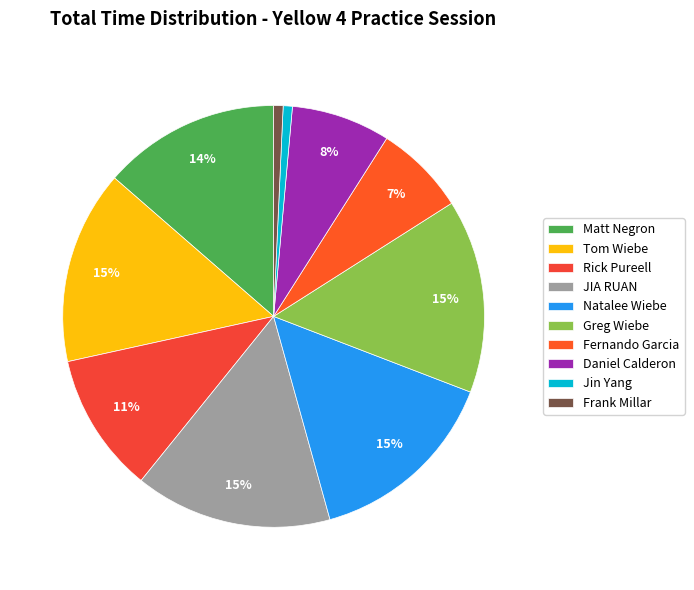

Count the number of slices in the pie.

10